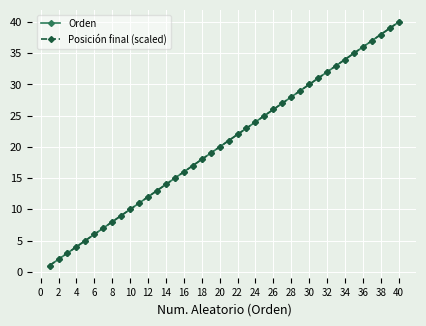

What is the lowest value of the Posición final (scaled) series?

1.0